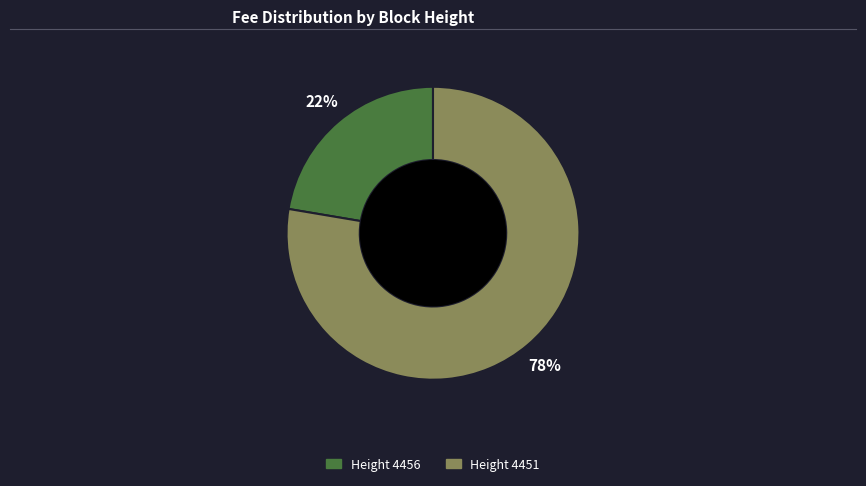

To the nearest percent, what is the average slice percentage?

50%